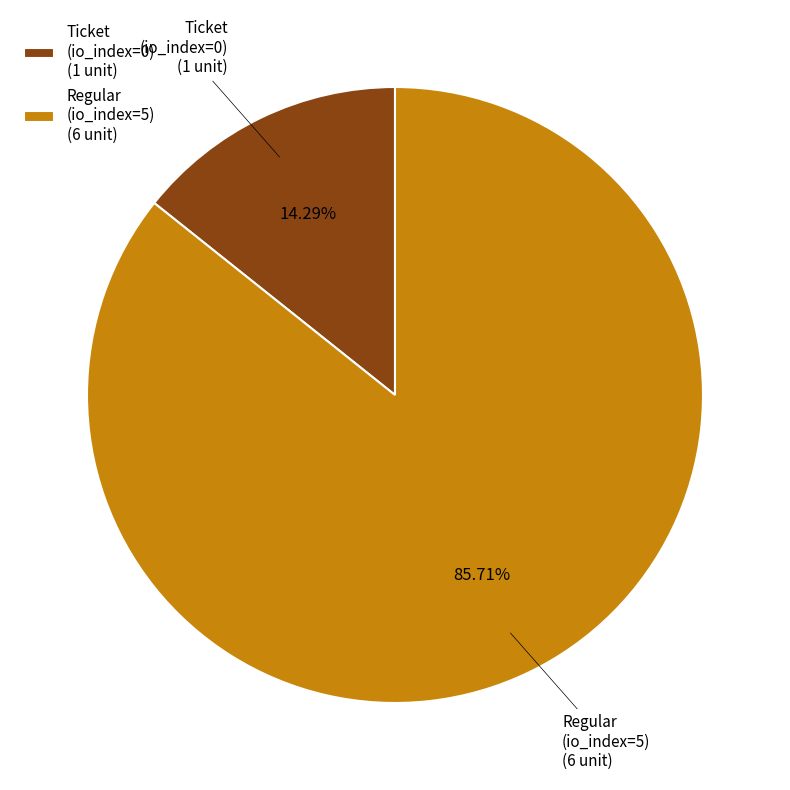

What is the largest slice in the pie chart?

Regular (io_index=5)